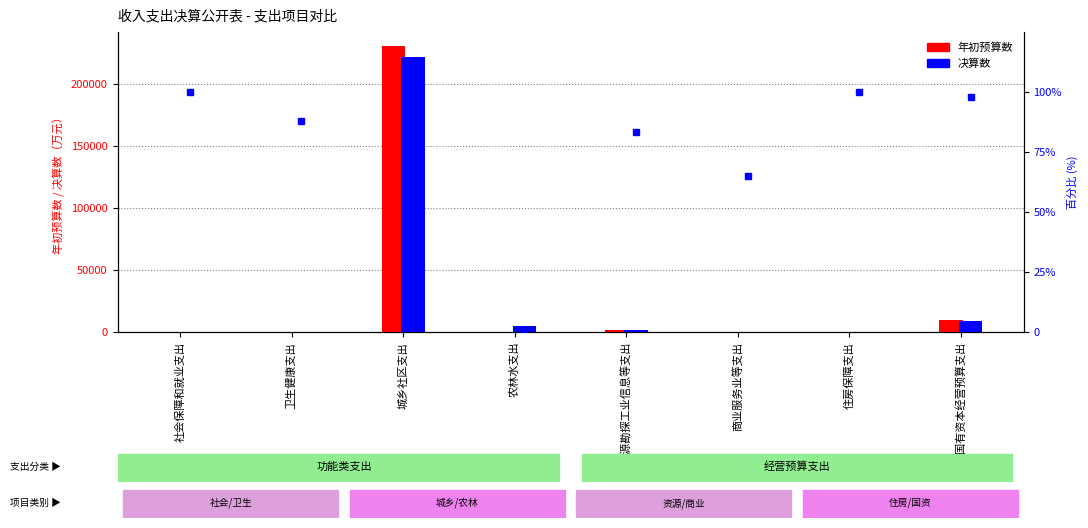

How many bars are there in each group?

2